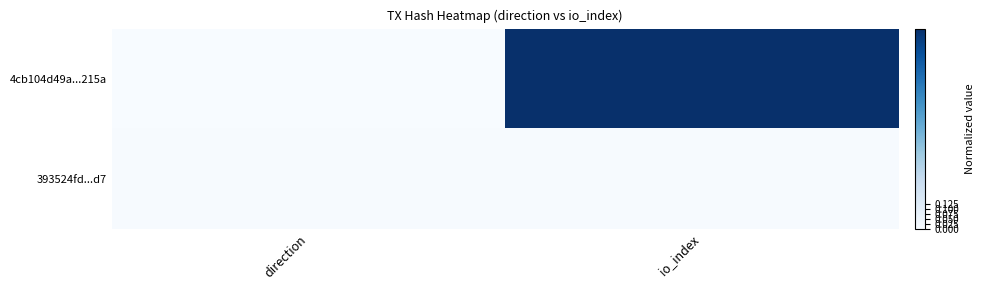

Which label corresponds to the largest value in the chart?

io_index